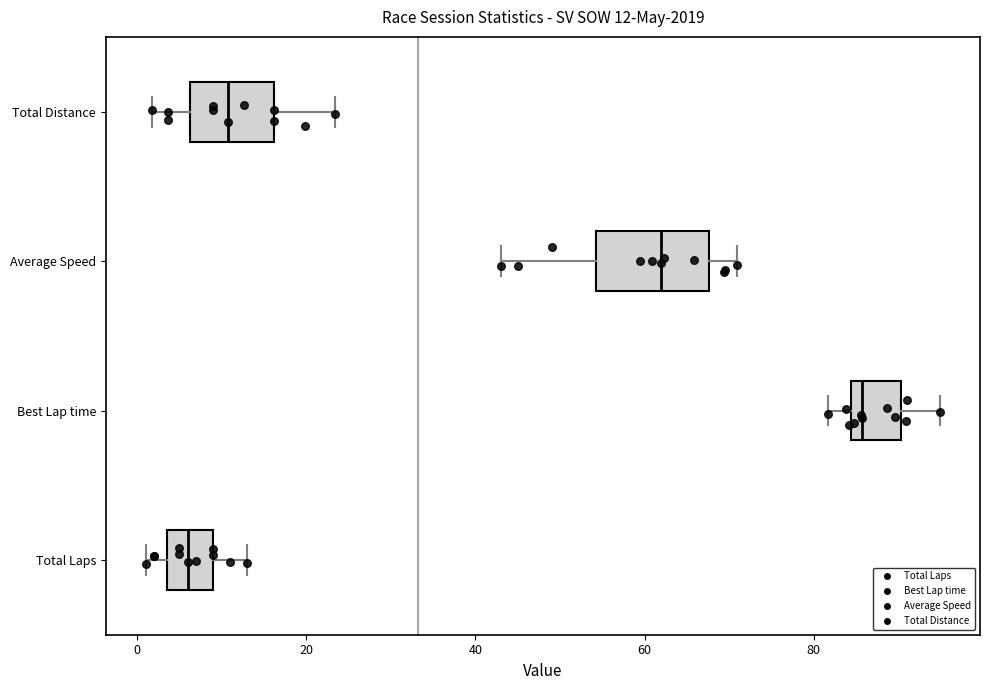

Which box has the furthest to the right median line?

Best Lap time